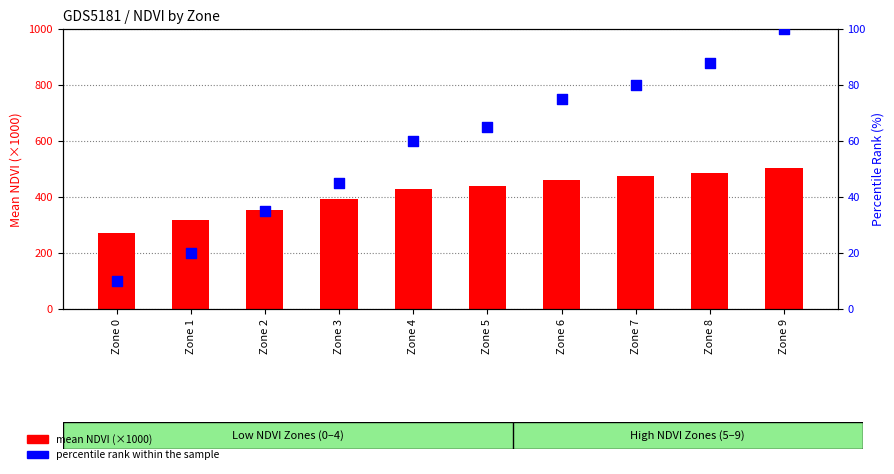

What is the total value across all series at Zone 3?

437.0